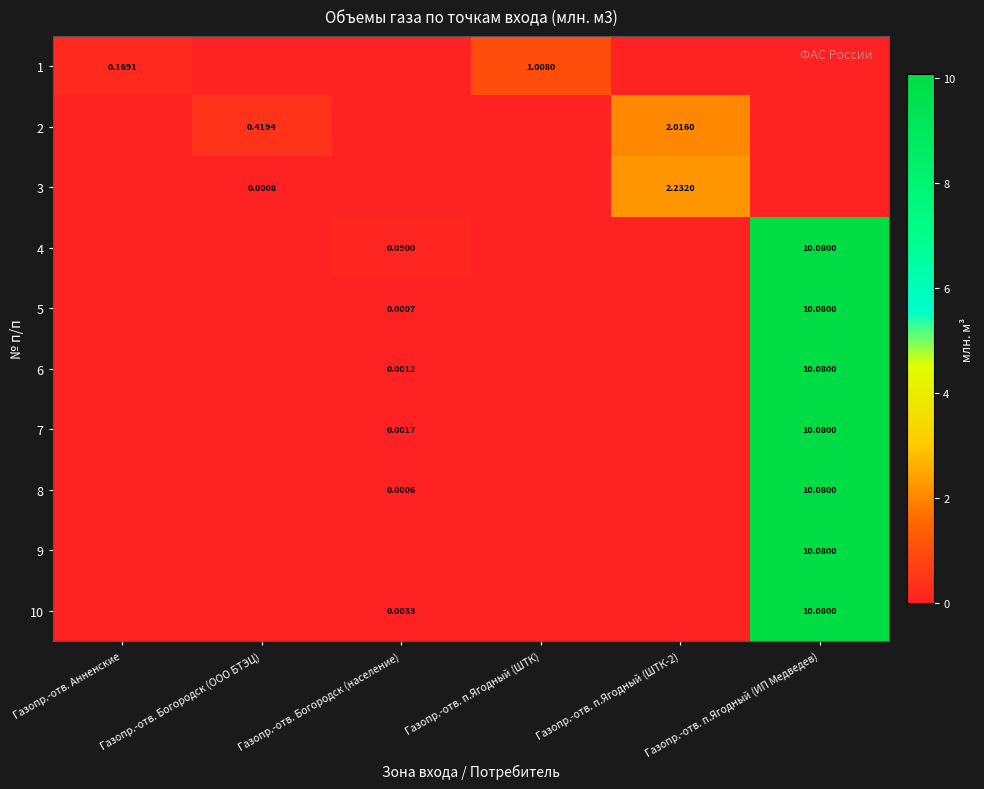

What is the total value across all series at Газопр.-отв. п.Ягодный (ШТК-2)?

4.2